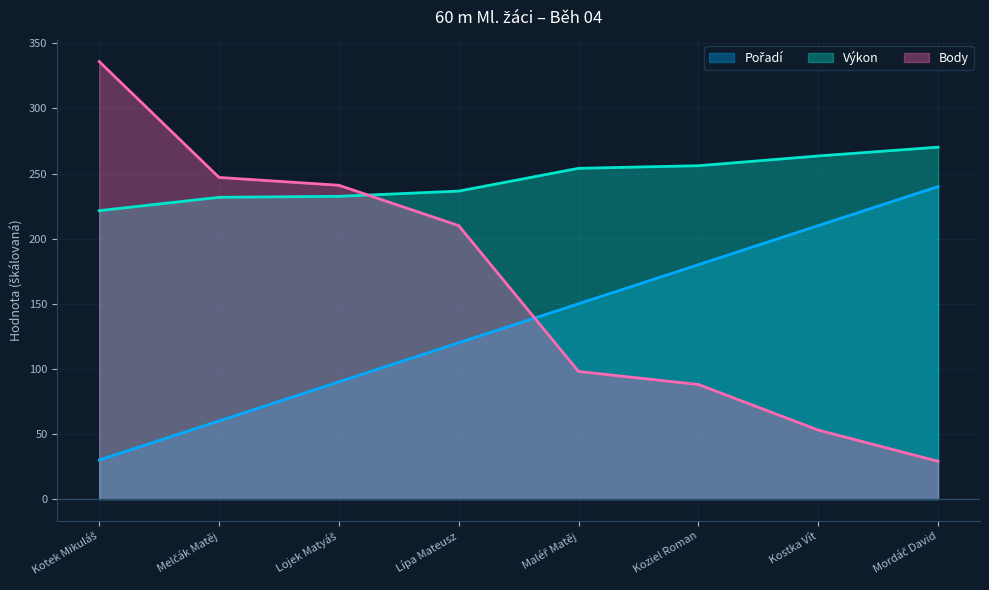

Where do Výkon and Body first cross each other?

Lojek Matyáš and Lípa Mateusz